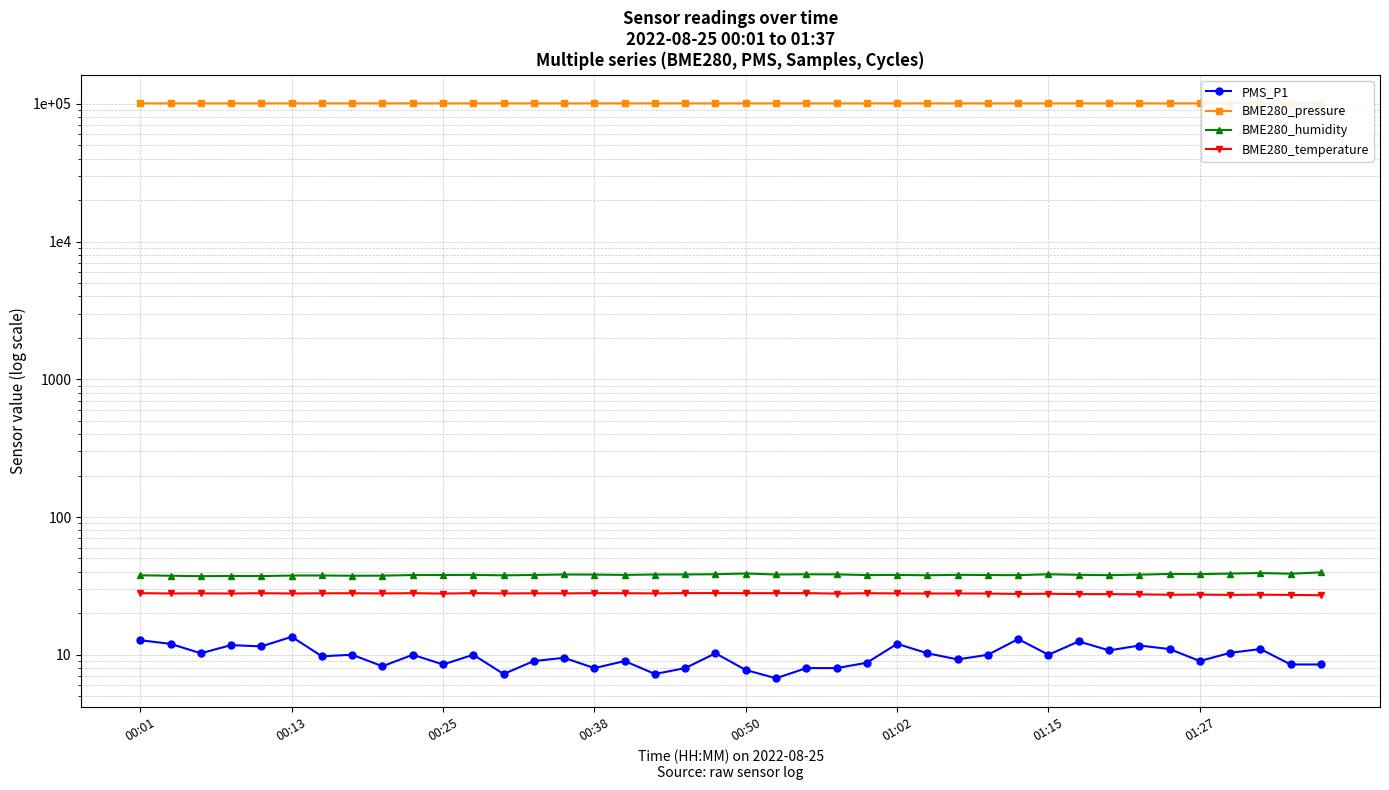

The BME280_temperature series shows 10.4 at 00:38. True or false?

False